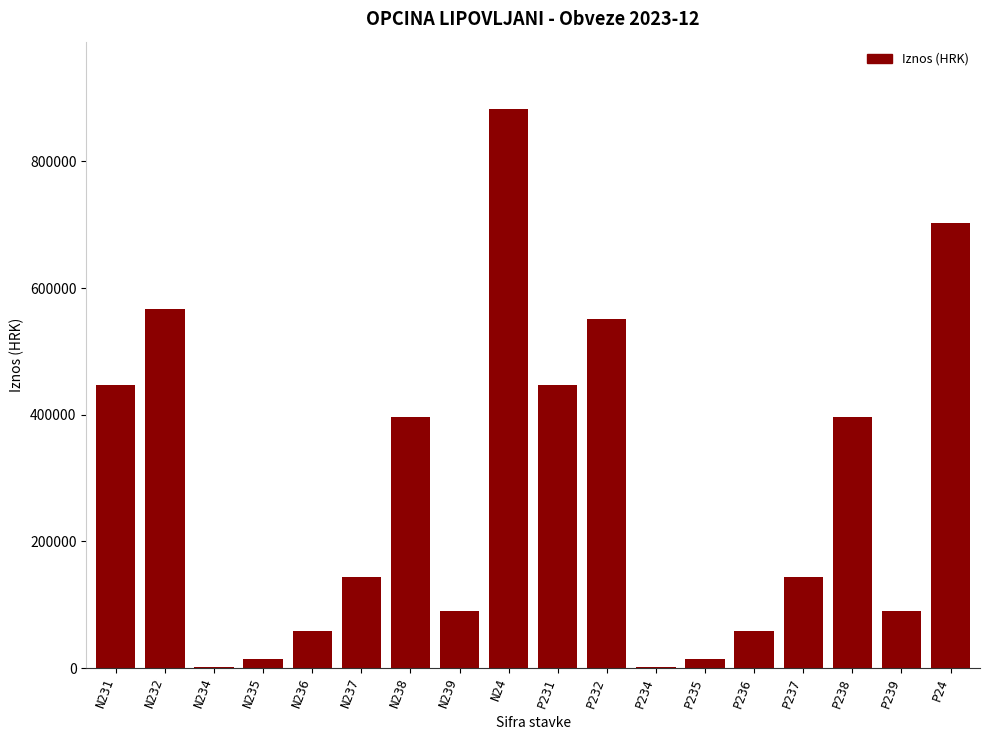

Between N236 and N237, which is larger?

N237